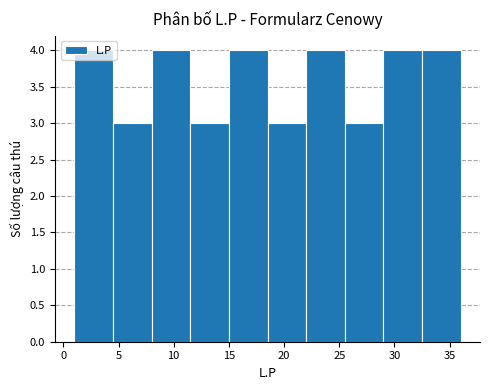

What is the height of the bar covering 18.5 to 22.0 on the x-axis? The values are not printed on the chart, so give them approximately, as read against the axis.

3